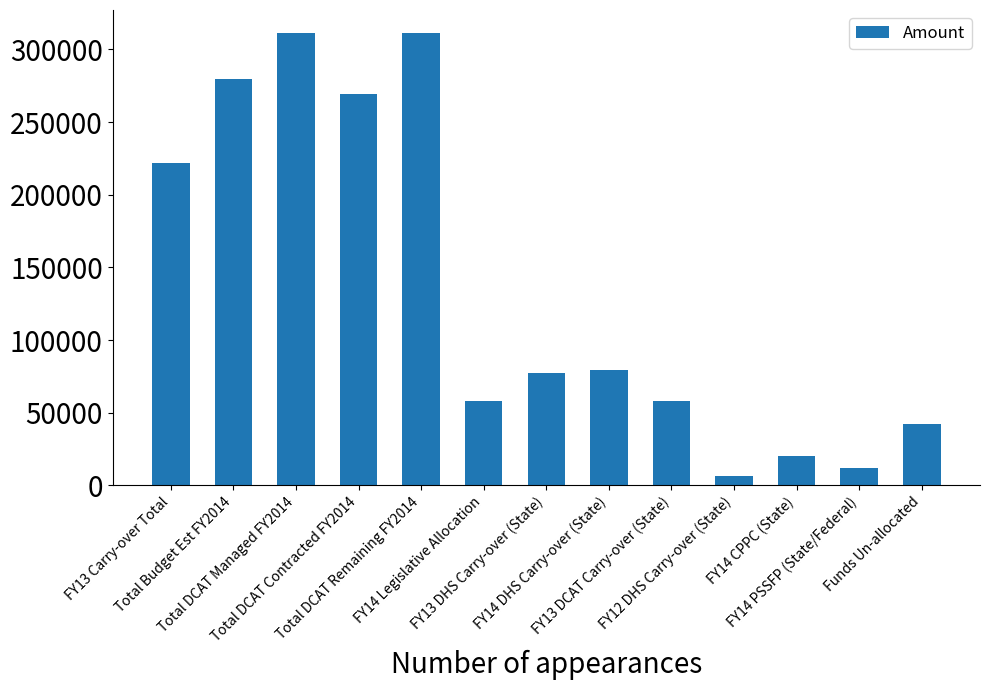

What is the label of the 6th bar from the left?

FY14 Legislative Allocation